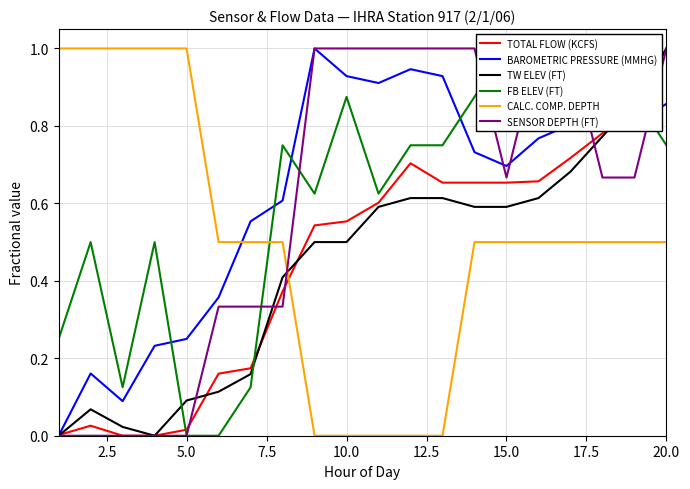

True or false: CALC. COMP. DEPTH has more than 1 interior local peaks.

False